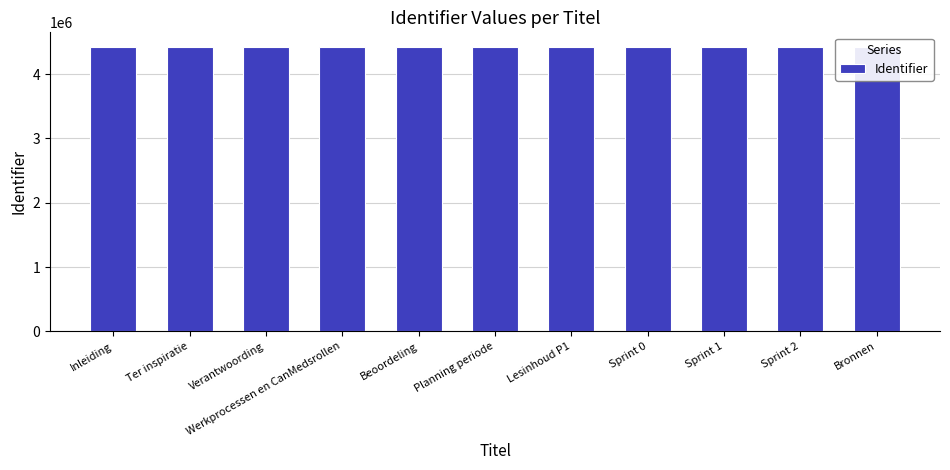

What is the average value?

4425425